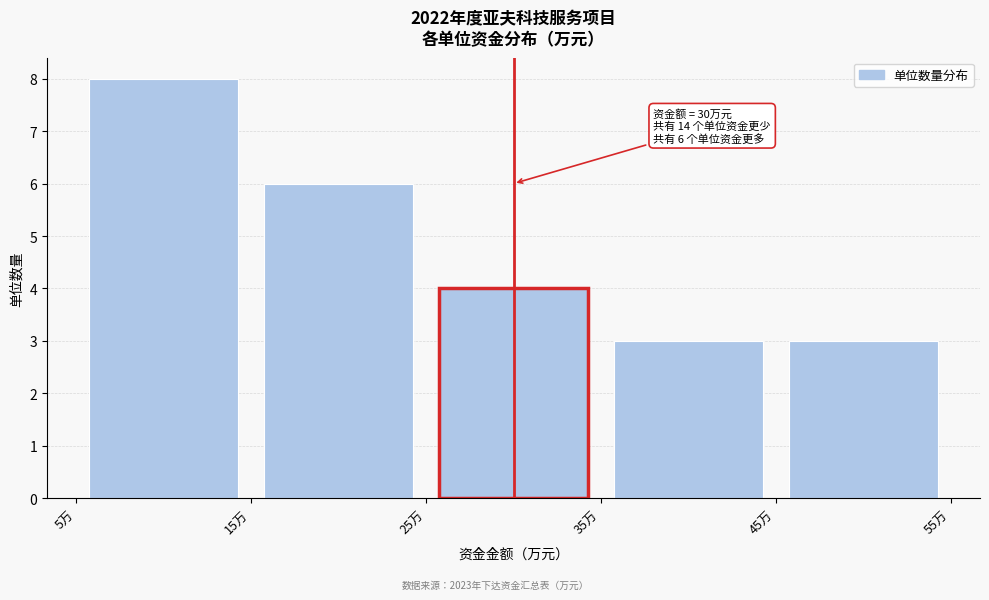

Which range on the x-axis has the tallest bar?

5 to 15